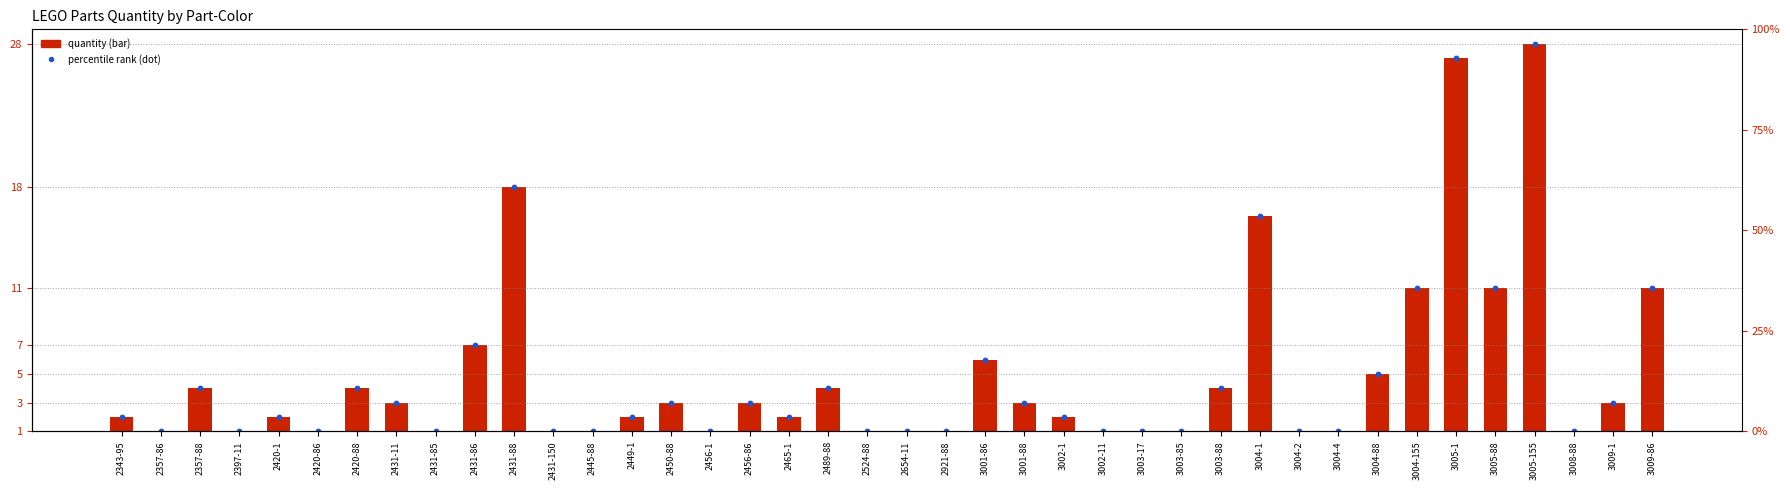

At which category is the sum across all series the highest?

3005-155